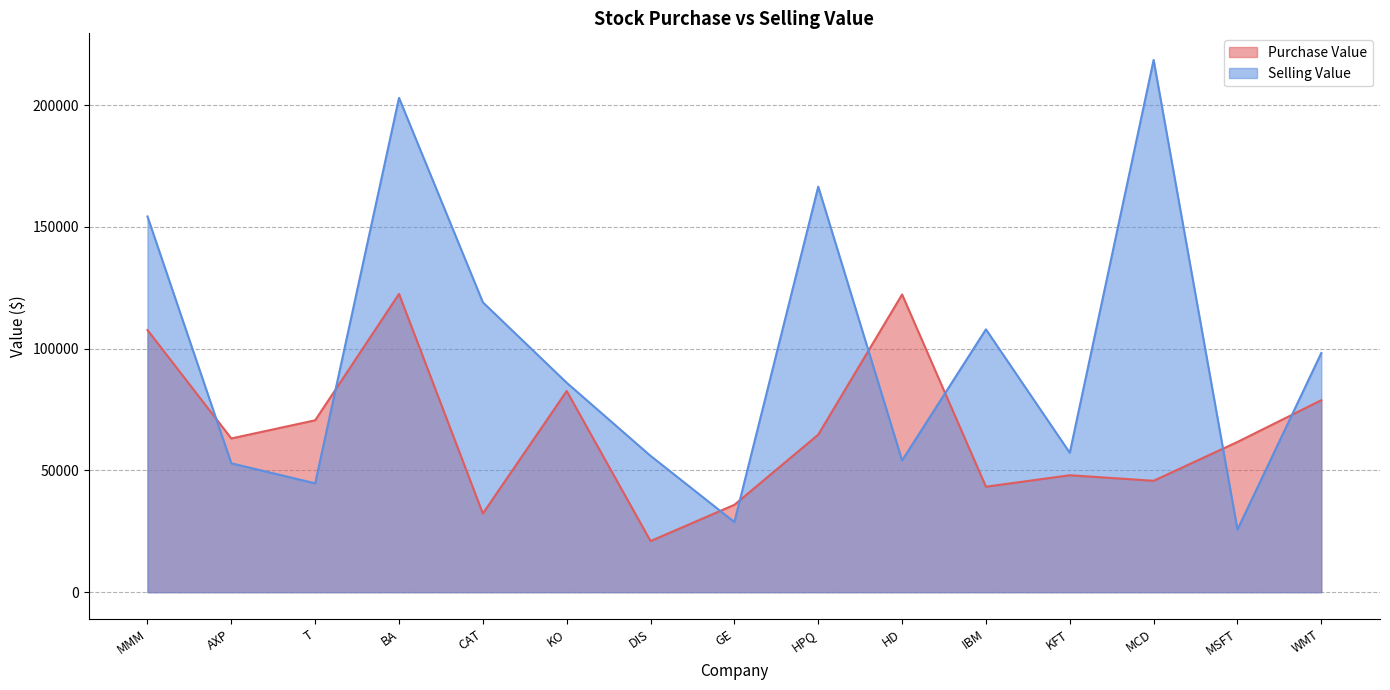

What position from the right is HPQ?

7